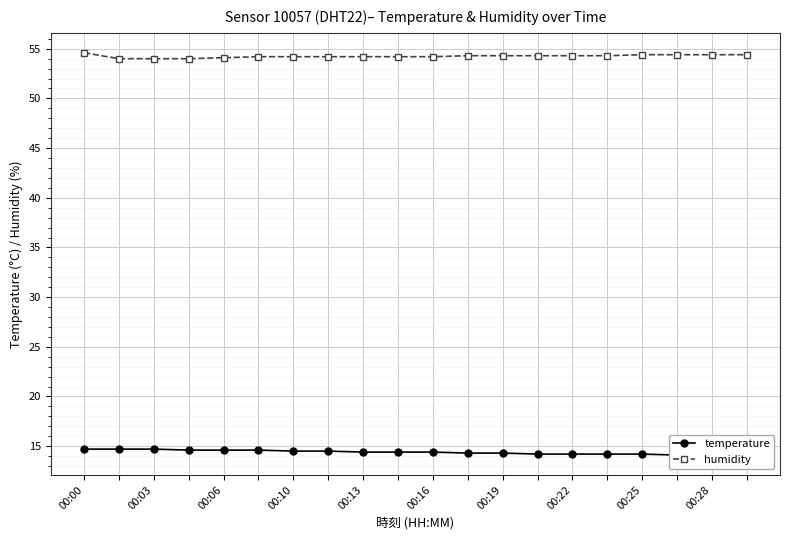

True or false: temperature and humidity cross at least once.

False